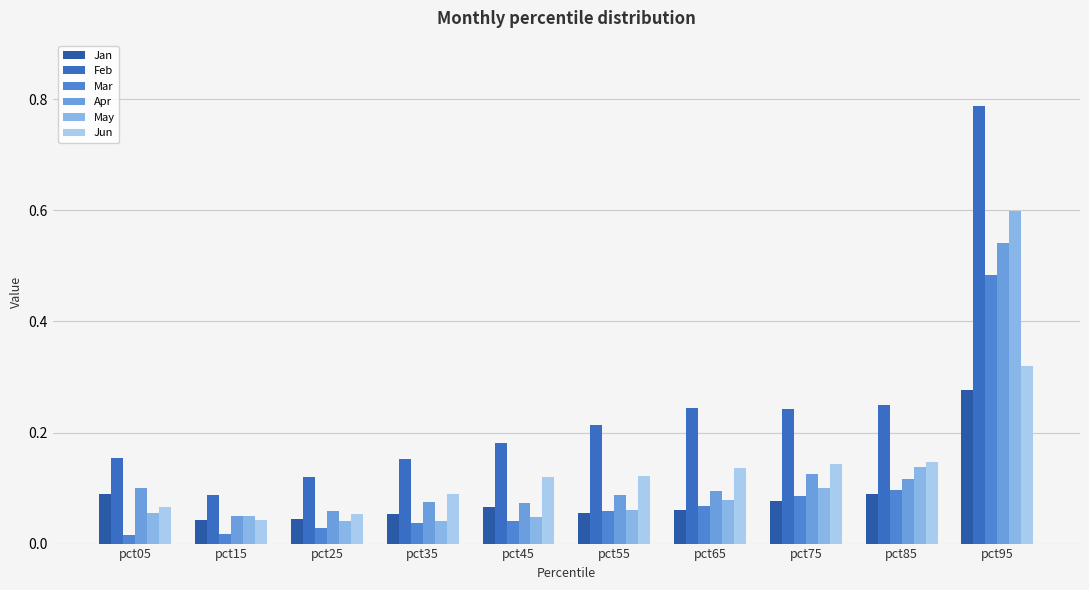

Are the bars horizontal?

No